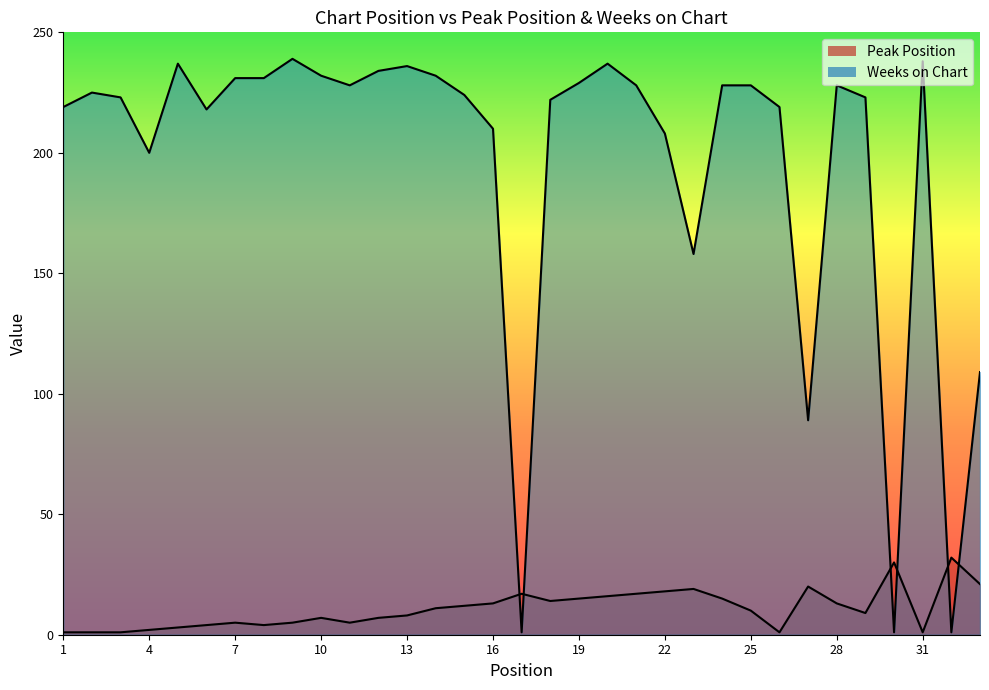

Between 9 and 3, which is larger?

9